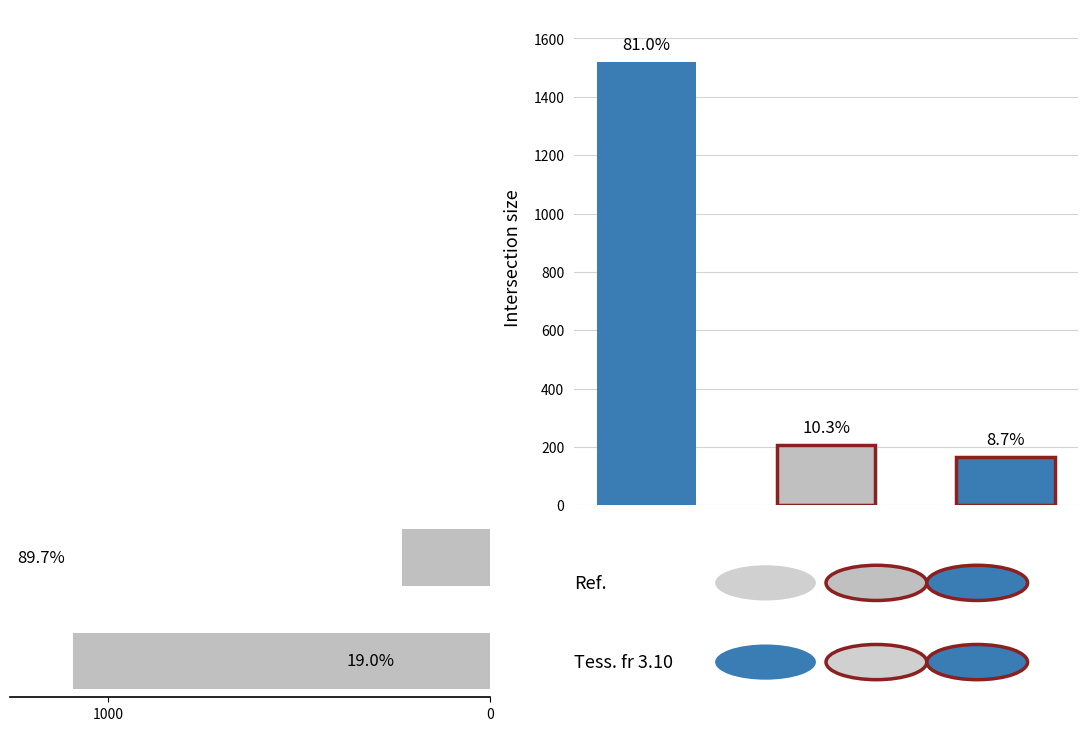

What is the approximate value at 1000?

1092